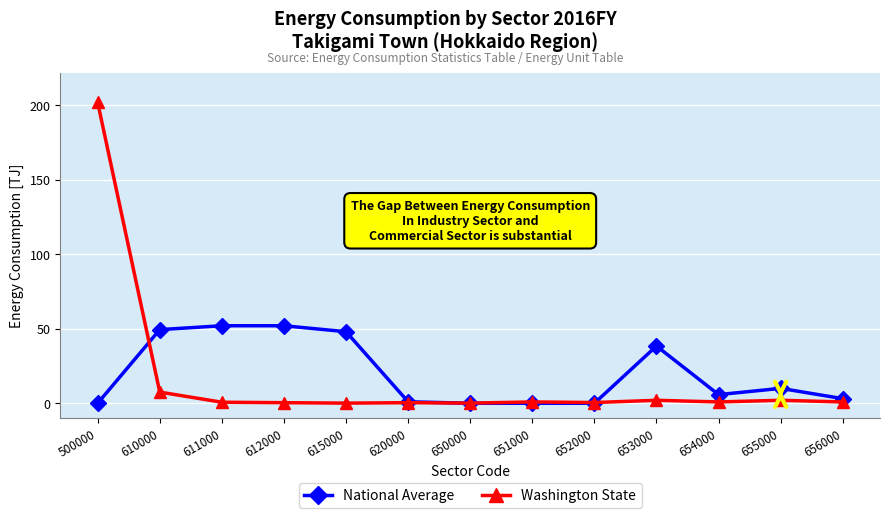

The value of National Average at 652000 is 0.0. True or false?

True